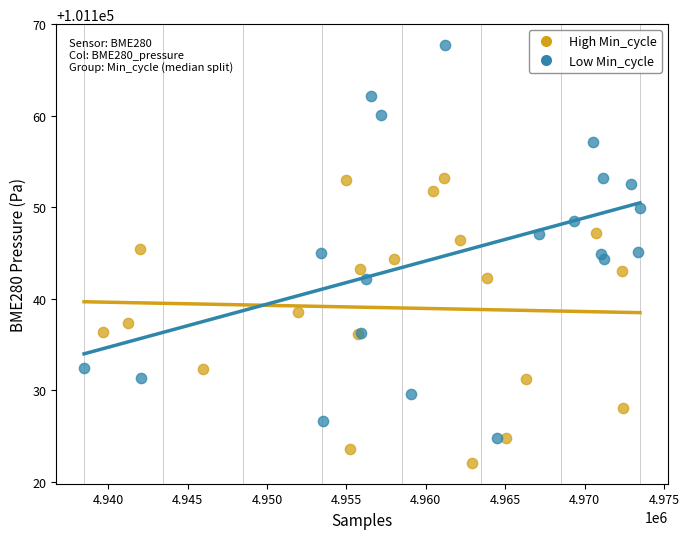

Which series contains the highest Y value?

Low Min_cycle